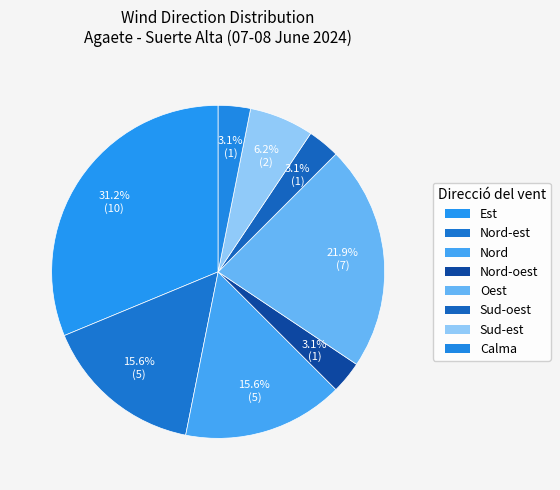

How many segments does this pie chart have?

8